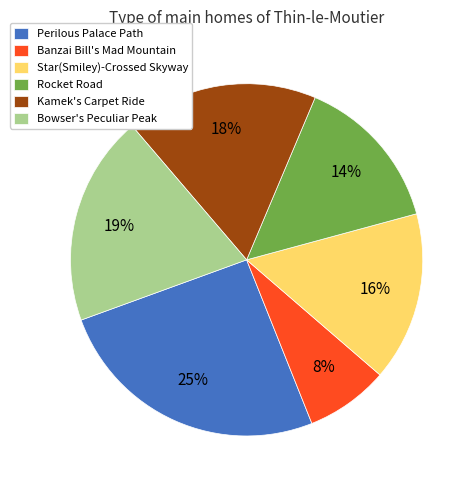

Is there any slice that represents more than half of the pie?

No